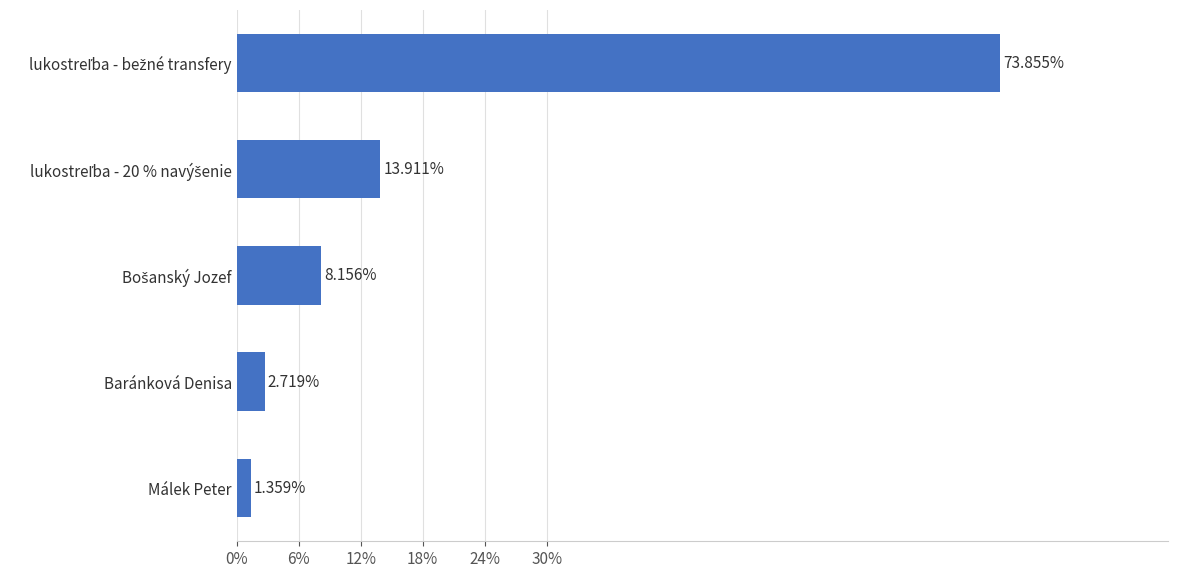

What is the difference between the maximum and minimum values?

72.5